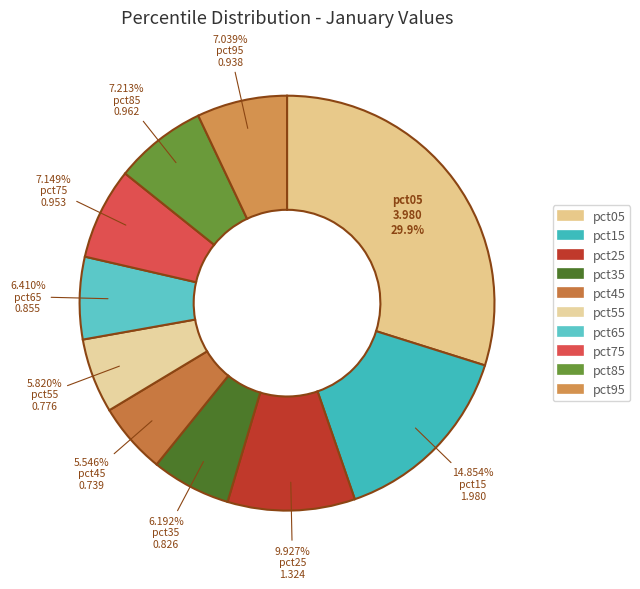

What percentage is the pct55 slice, to the nearest percent?

6%